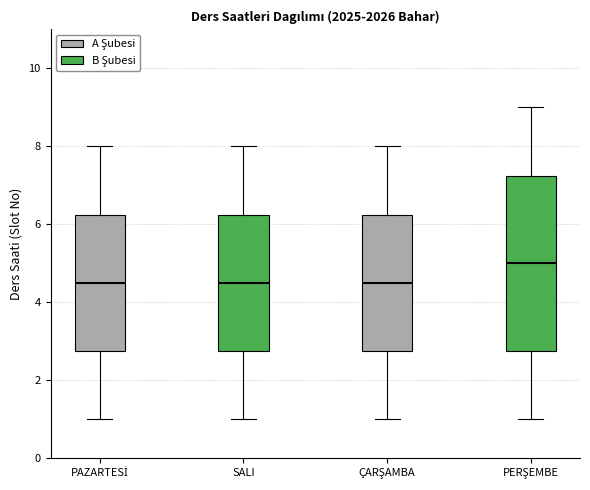

Reading left to right, read every box against the y-axis: the position of its median line, the range the box covers, and the ends of its whiskers. The values are not printed on the chart, so give them approximately, as read against the axis.

PAZARTESİ: median 4.6, box 2.8 to 6.2, whiskers 1.0 to 8.0
SALI: median 4.6, box 2.8 to 6.2, whiskers 1.0 to 8.0
ÇARŞAMBA: median 4.6, box 2.8 to 6.2, whiskers 1.0 to 8.0
PERŞEMBE: median 5.0, box 2.8 to 7.2, whiskers 1.0 to 9.0